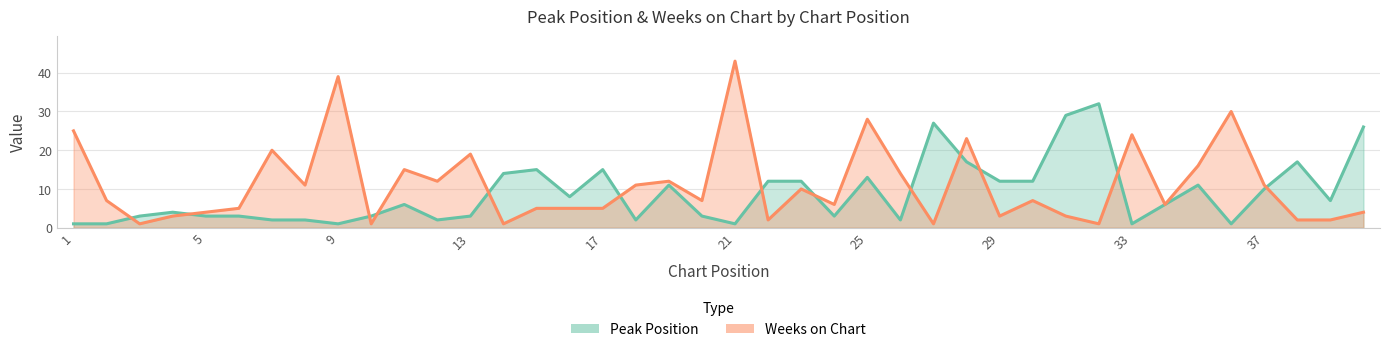

What are all the series names shown in the legend?

Peak Position, Weeks on Chart